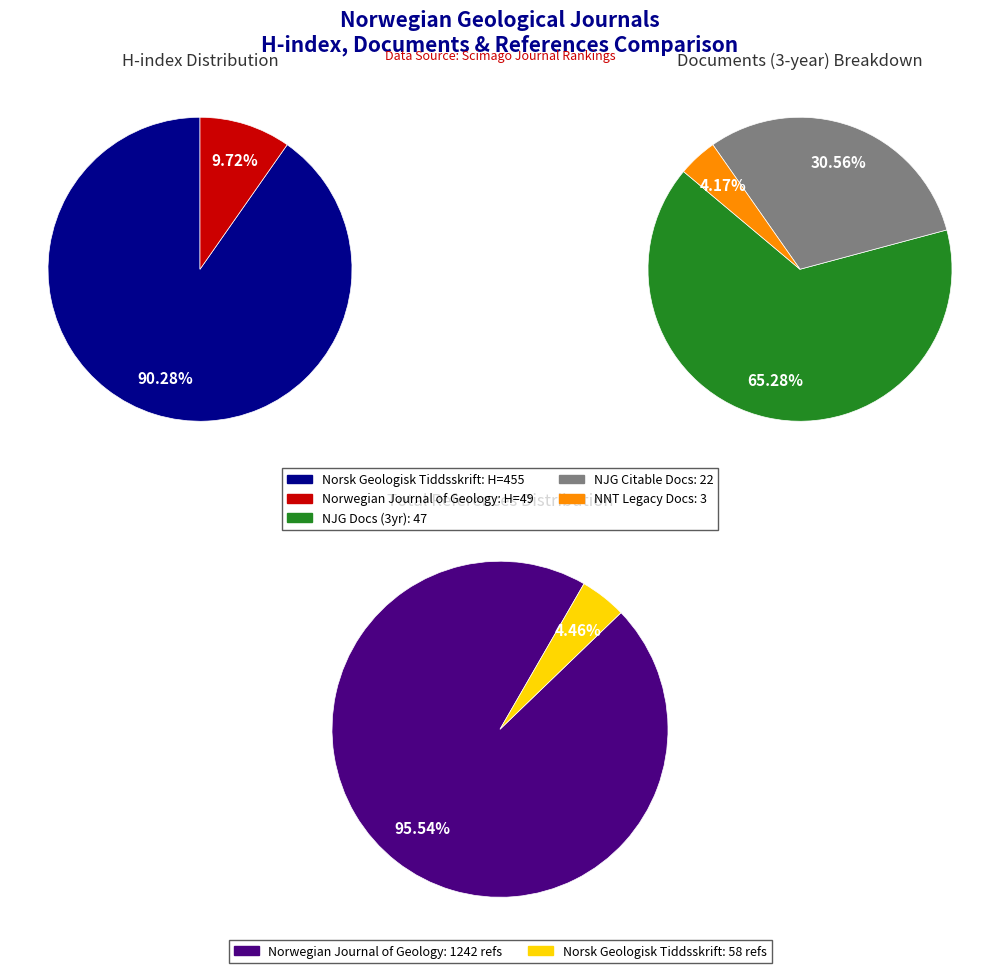

Which slice represents more than half of the pie?

Norsk Geologisk Tiddsskrift